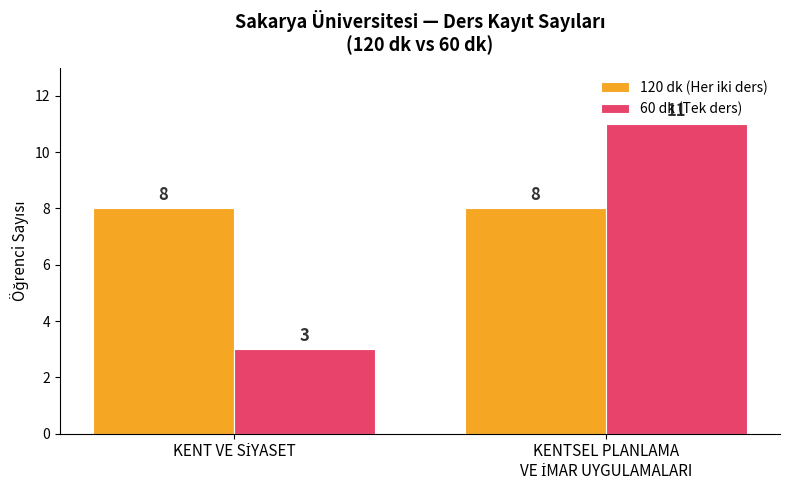

Which series has the largest range (max minus min)?

60 dk (Tek ders)